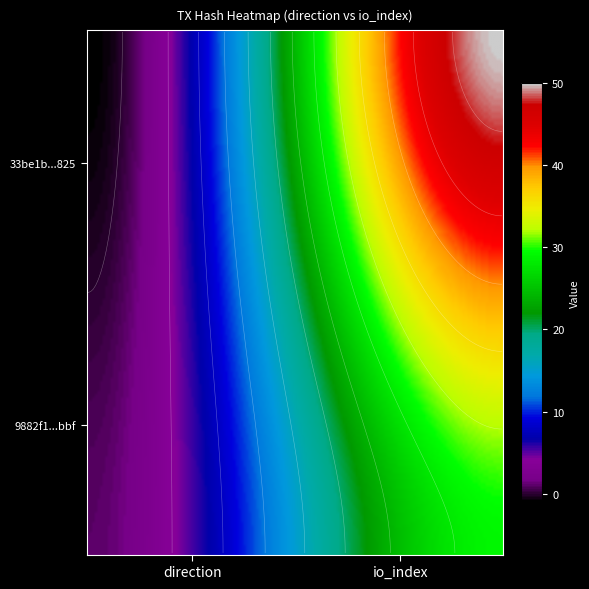

What is the sum of the 33be1b3628d02cad802428725654e6368ccf825 values at -1 and 1?

49